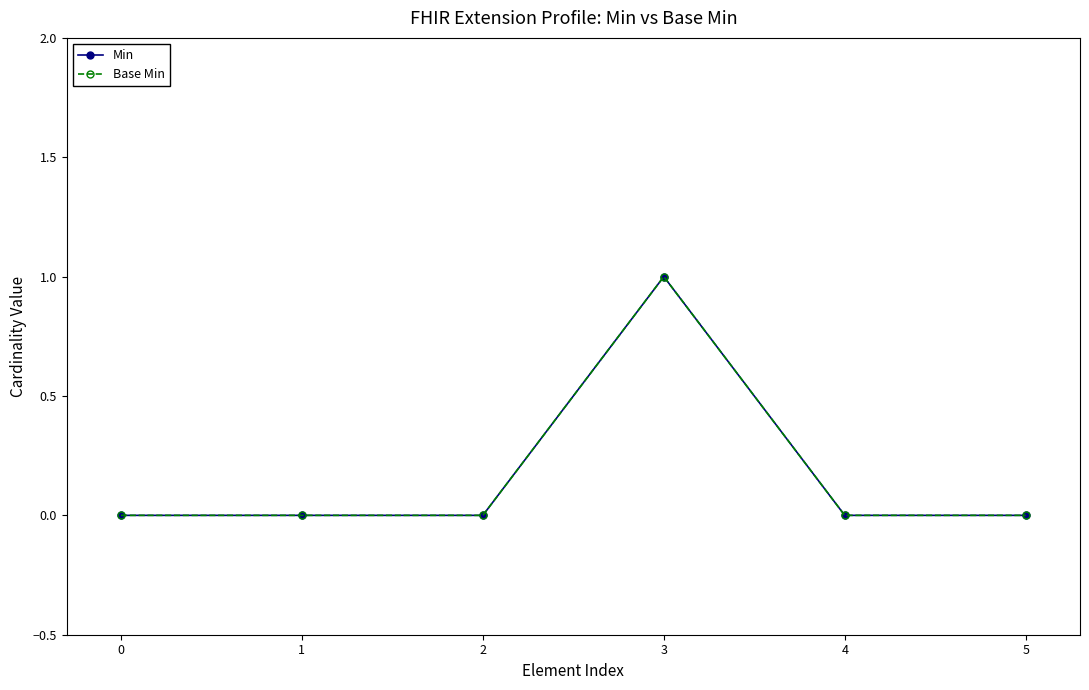

True or false: Min has more than 0 points higher than both neighbors.

True